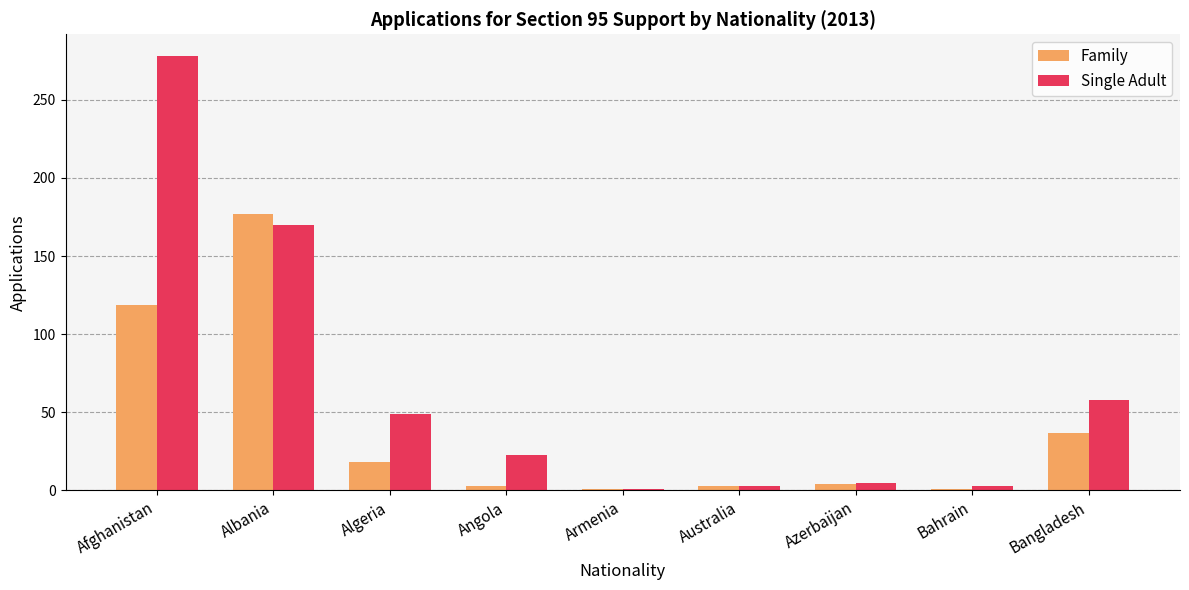

Where is Single Adult nearest to the value 139?

Albania